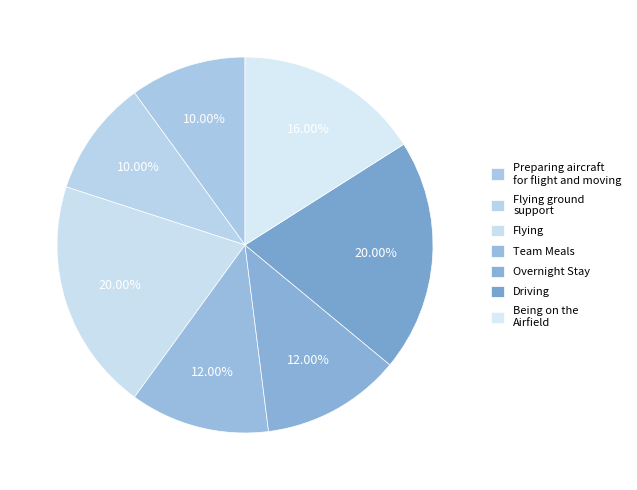

Is there any slice that represents more than half of the pie?

No